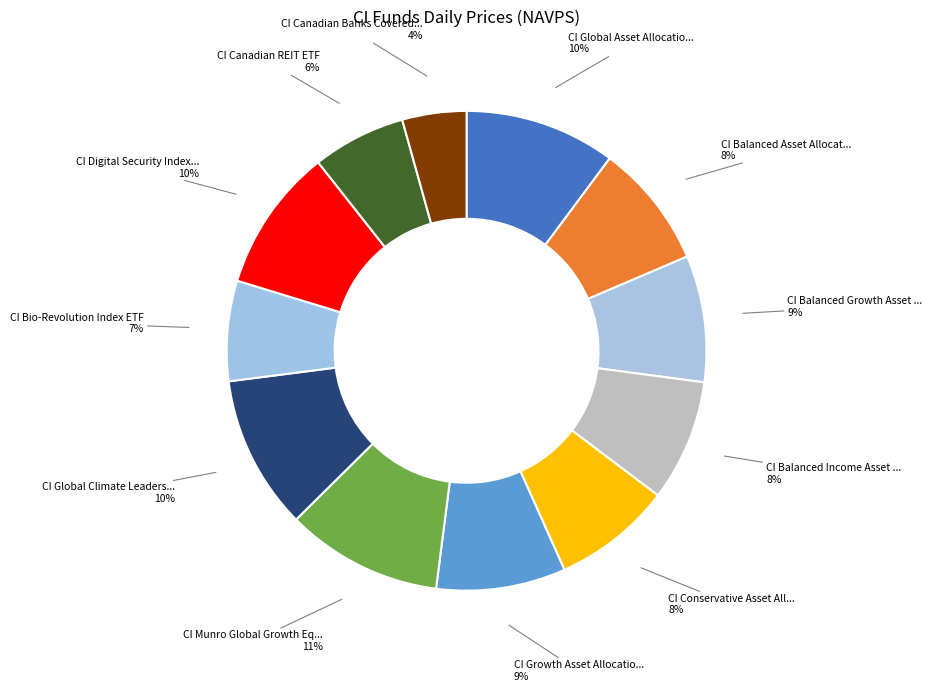

Count the number of slices in the pie.

12